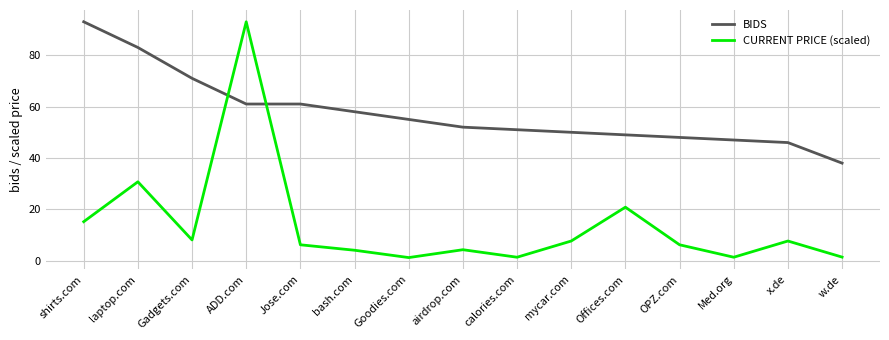

Is it true that BIDS equals 47.0 at Med.org?

True